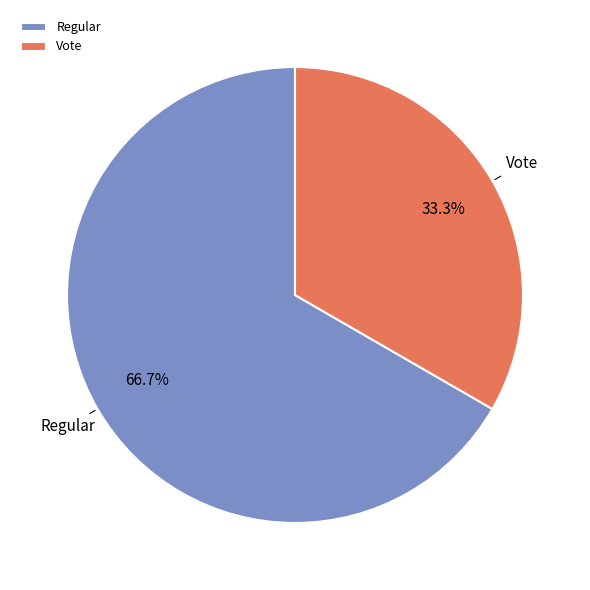

What is the largest slice in the pie chart?

Regular